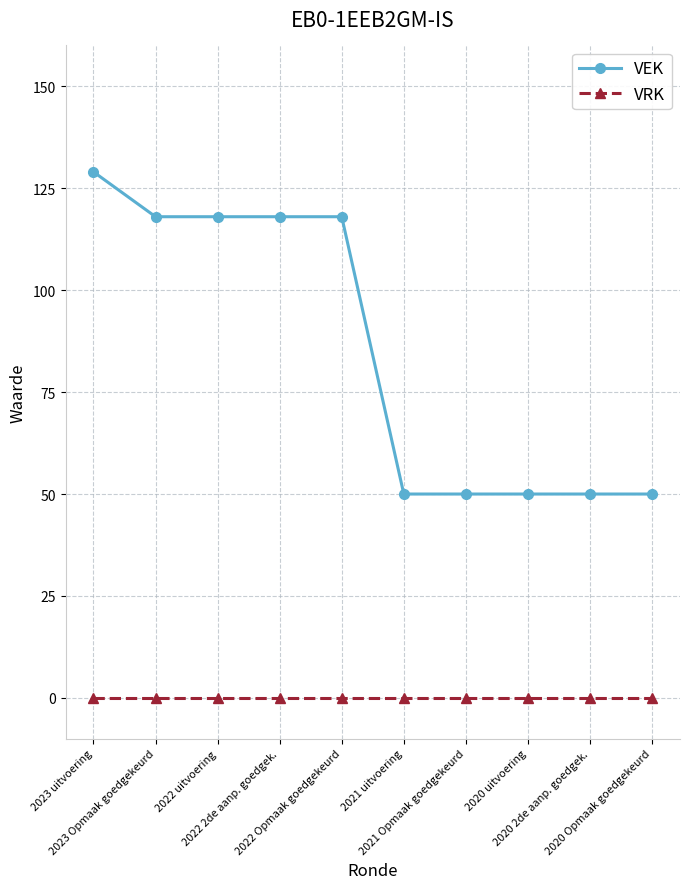

Is this an area chart (filled region under the line)?

No